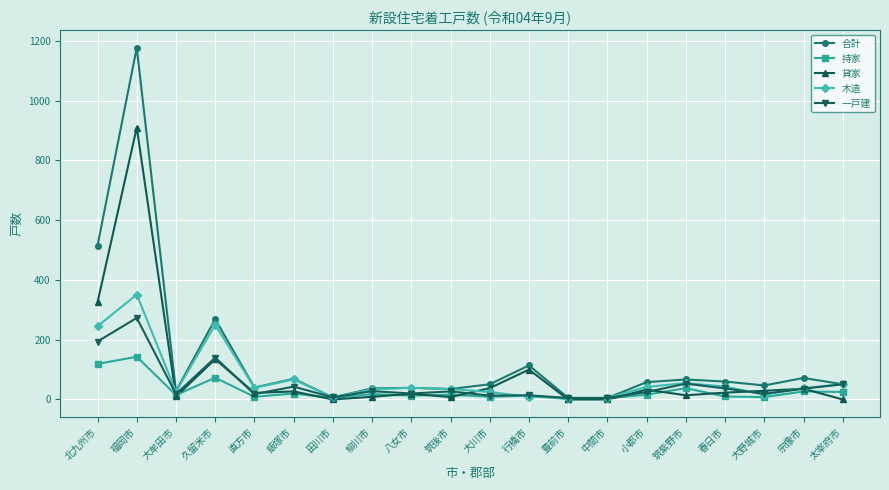

What is the sum of all 一戸建 values?

1026